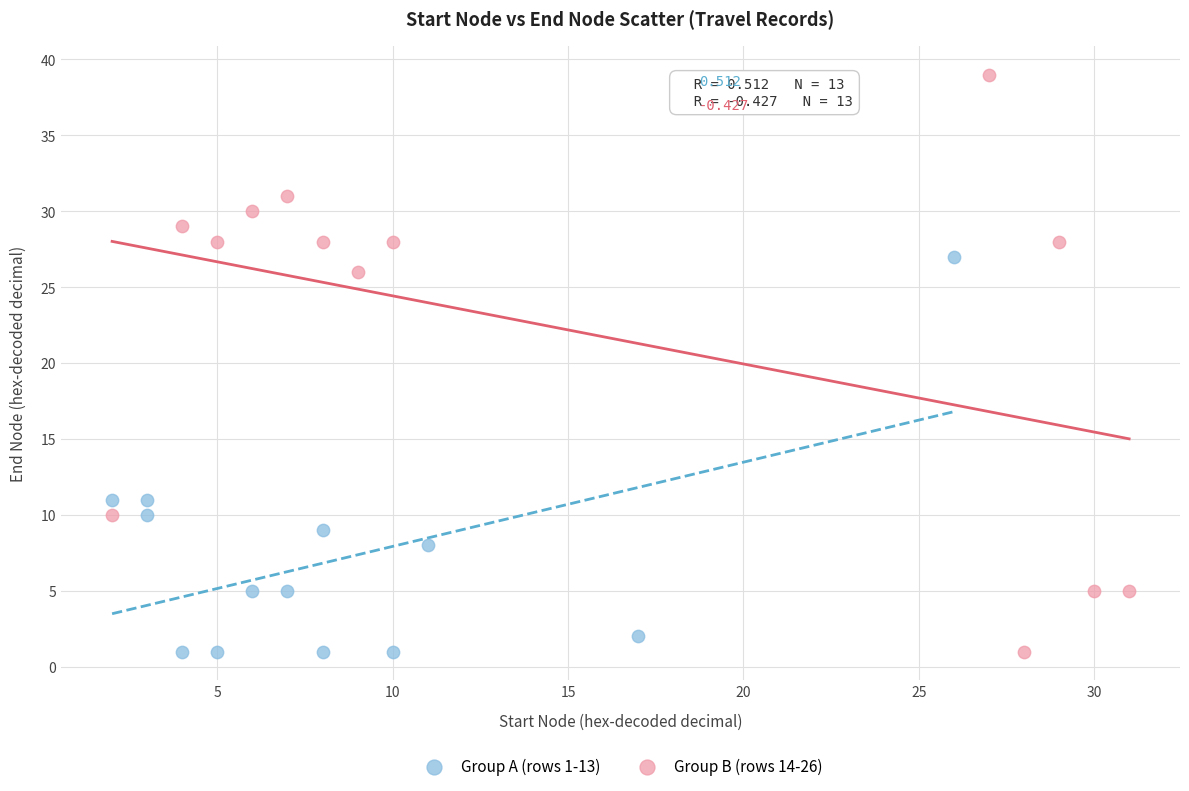

Which series reaches the maximum Y coordinate?

Group B (rows 14-26)